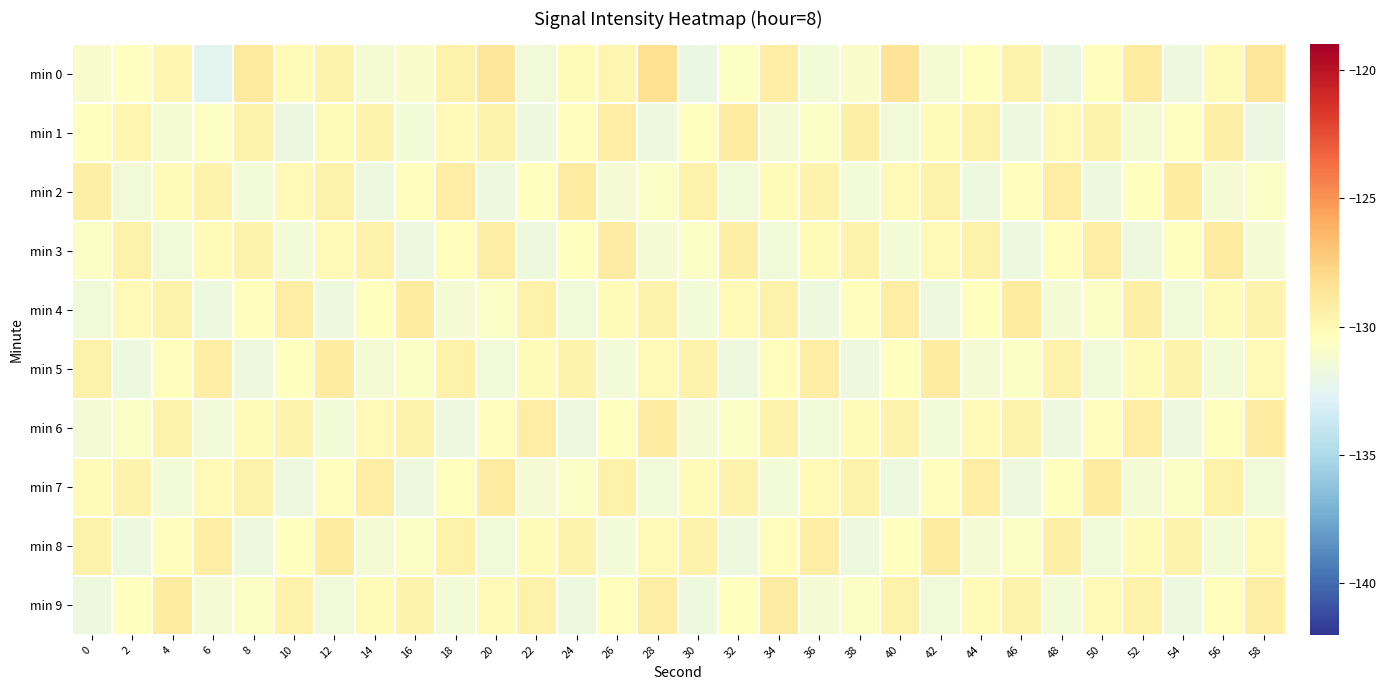

What is the maximum value shown in the chart?

-128.3